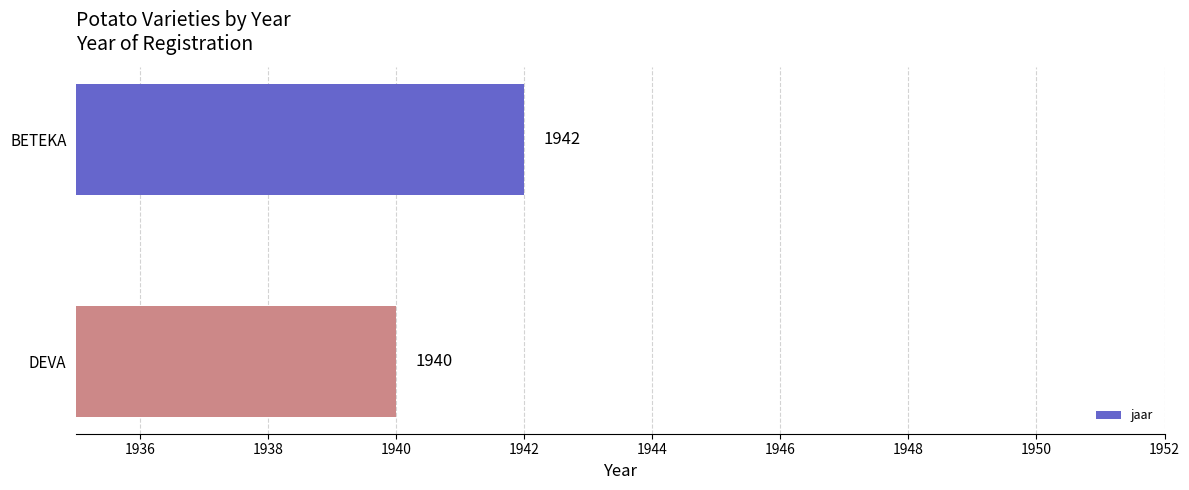

Reading top to bottom, what are all the values shown in this chart?

BETEKA=1942	DEVA=1940